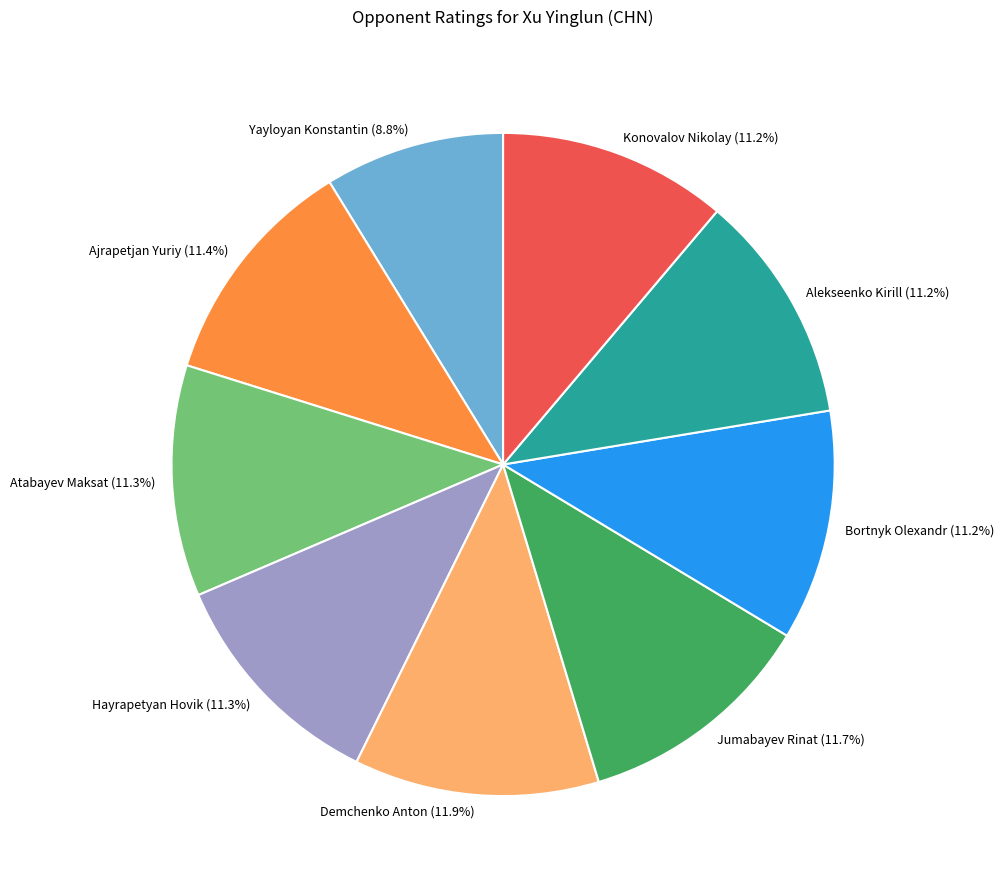

What is the ratio of the value at Ajrapetjan Yuriy (11.4%) to the value at Konovalov Nikolay (11.2%)?

1.0